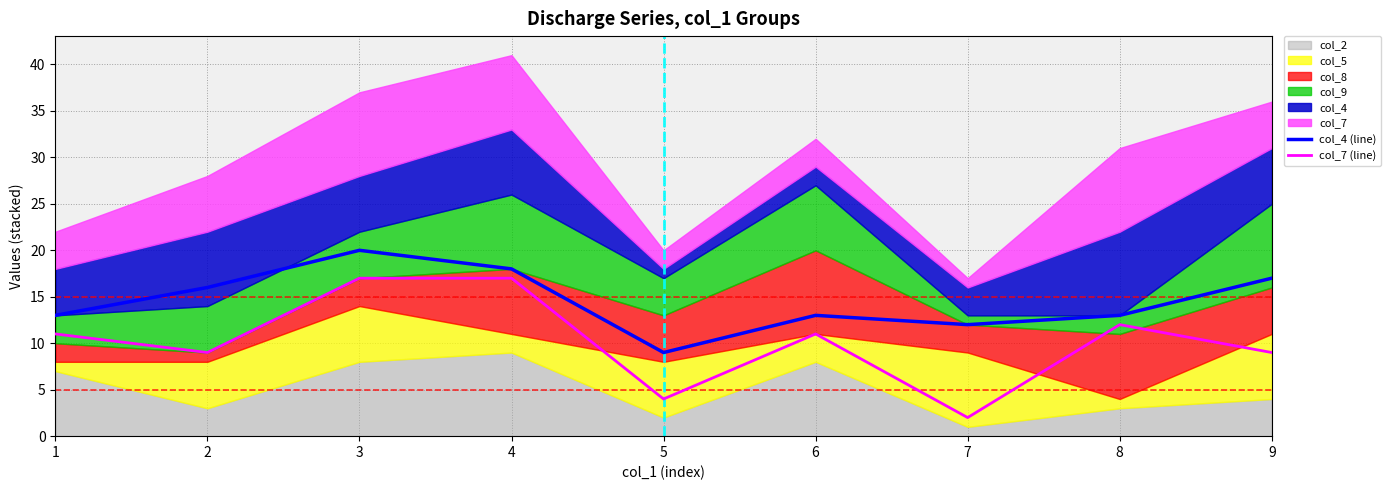

Is it true that col_7 (line) equals 12 at 8?

True